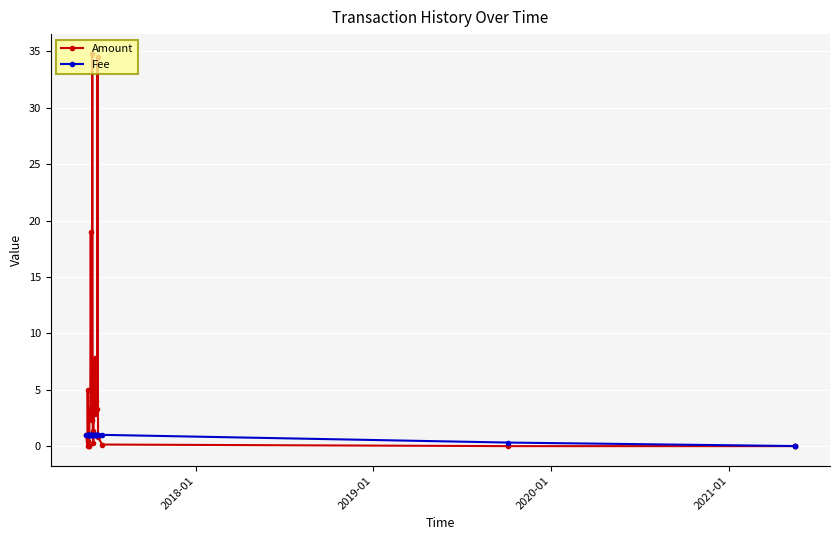

True or false: Amount and Fee intersect in this chart.

True